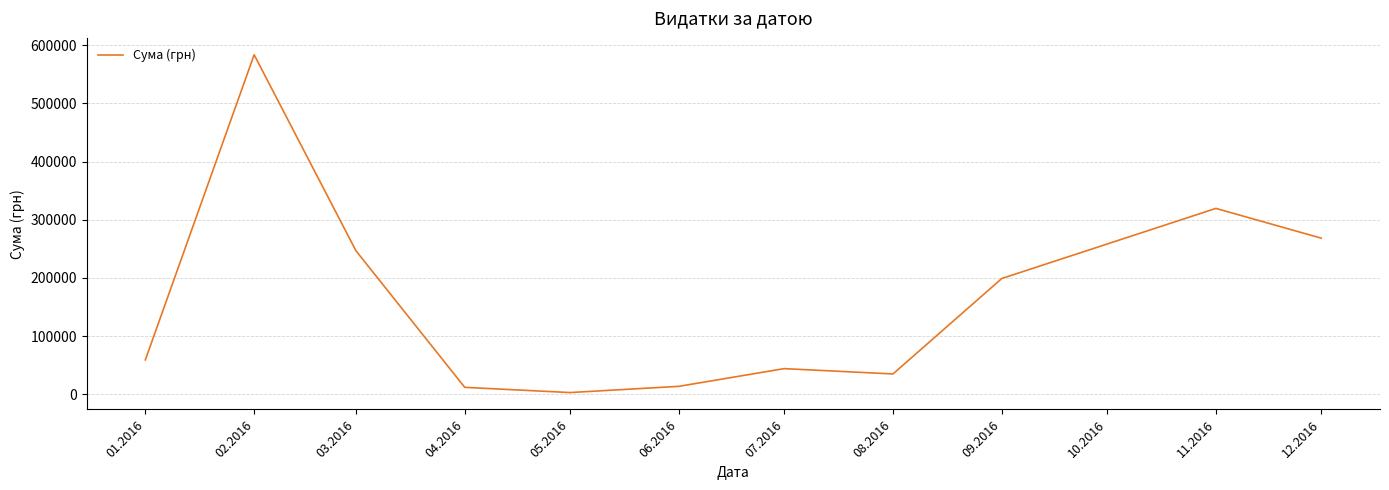

Which has a higher value, 09.2016 or 06.2016?

09.2016